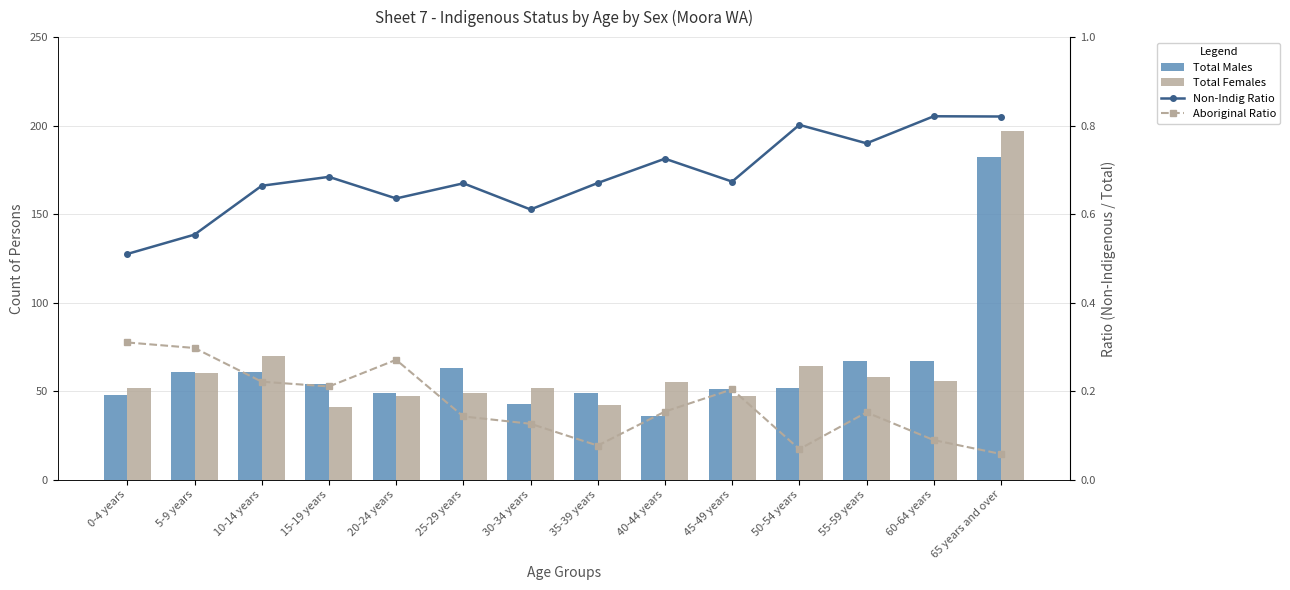

Reading right to left, extract all data points from this chart.

Total Males: 182.0	67.0	67.0	52.0	51.0	36.0	49.0	43.0	63.0	49.0	54.0	61.0	61.0	48.0
Total Females: 197.0	56.0	58.0	64.0	47.0	55.0	42.0	52.0	49.0	47.0	41.0	70.0	60.0	52.0
Non-Indig Ratio: 0.8	0.8	0.8	0.8	0.7	0.7	0.7	0.6	0.7	0.6	0.7	0.7	0.6	0.5
Aboriginal Ratio: 0.1	0.1	0.2	0.1	0.2	0.2	0.1	0.1	0.1	0.3	0.2	0.2	0.3	0.3